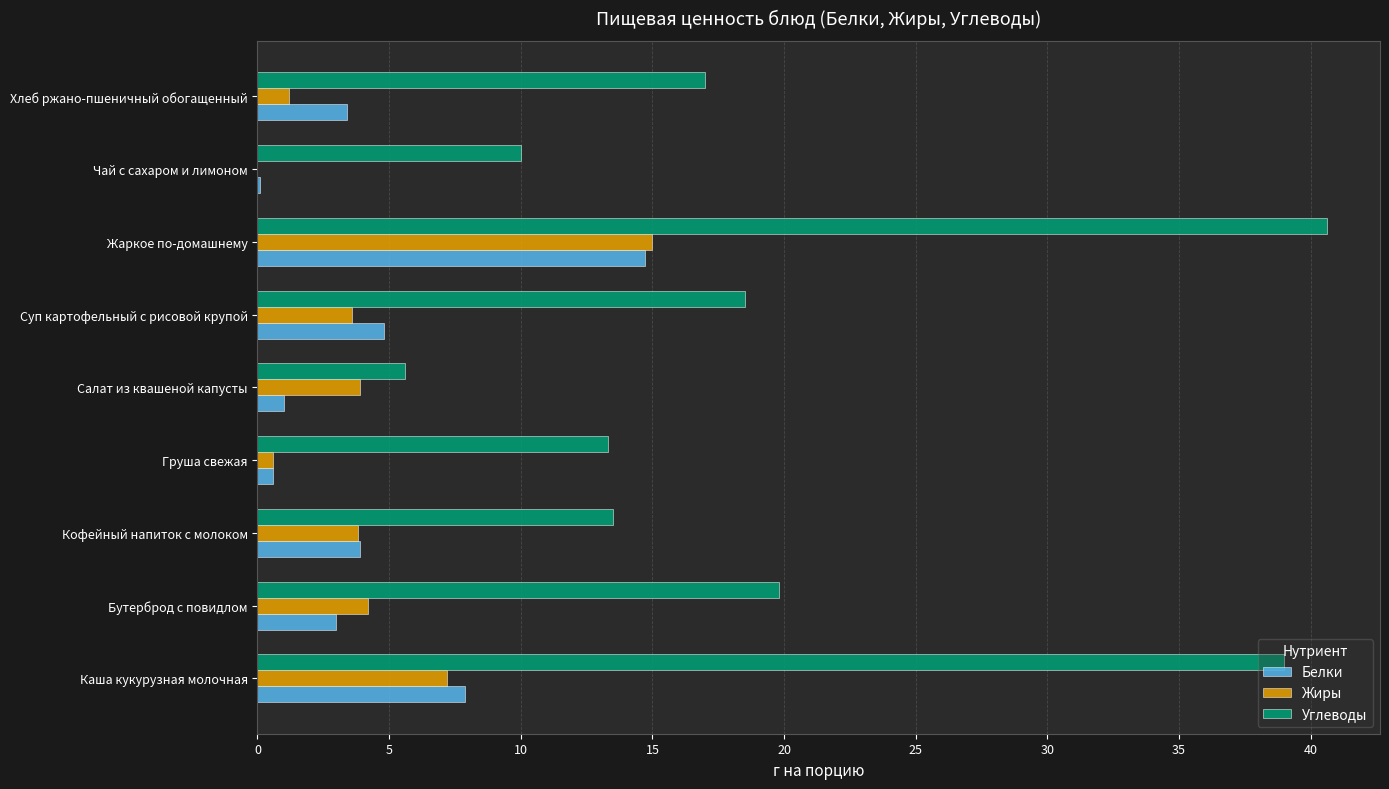

Which series has the largest total across all categories?

Углеводы